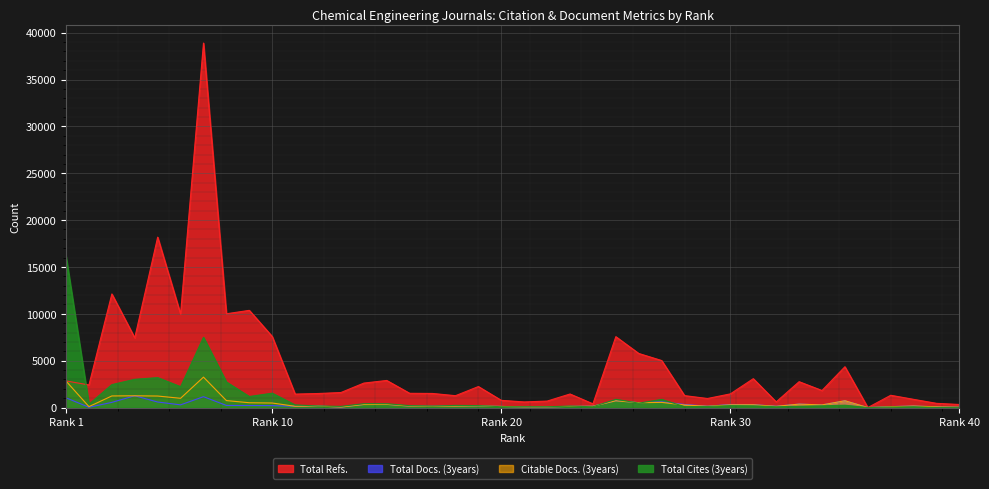

At which category does Total Docs. (3years) reach its first local valley?

2